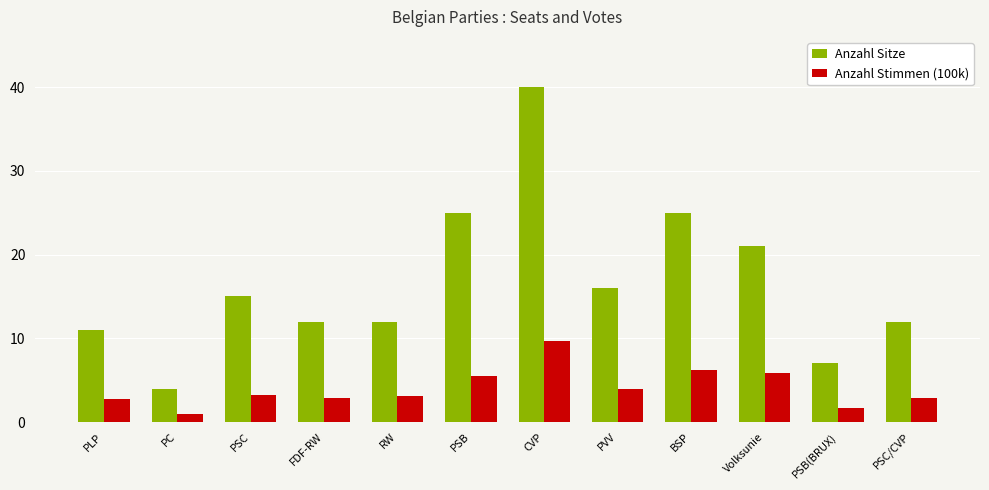

What is the minimum value for Anzahl Sitze?

4.0